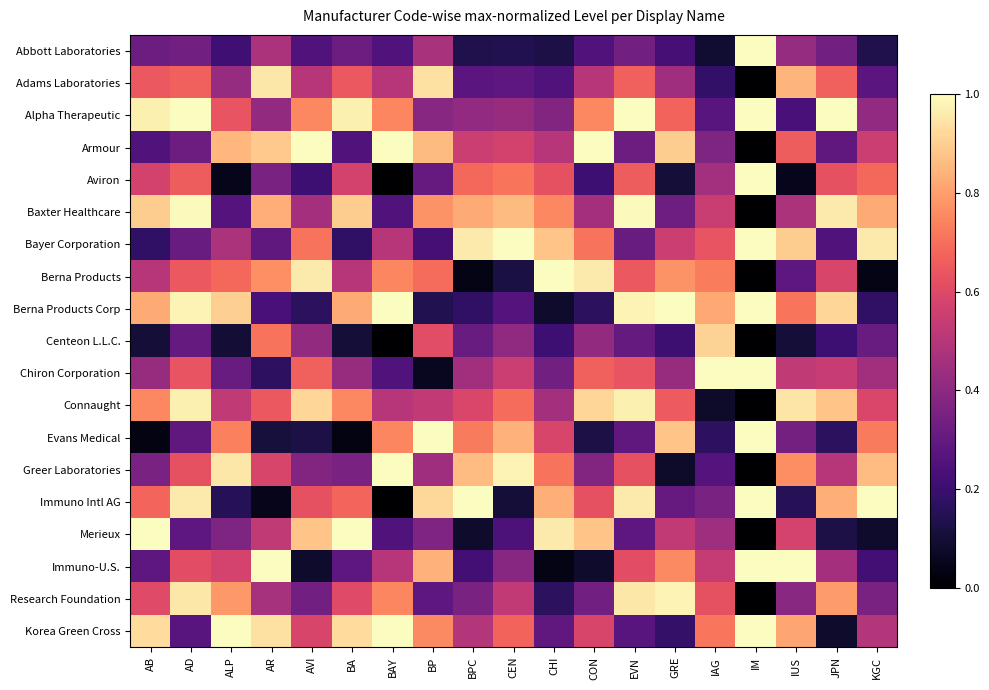

Reading left to right, transcribe all the data shown in this chart.

Abbott Laboratories: AB=0.3	AD=0.3	ALP=0.2	AR=0.5	AVI=0.2	BA=0.3	BAY=0.2	BP=0.5	BPC=0.1	CEN=0.1	CHI=0.1	CON=0.2	EVN=0.3	GRE=0.2	IAG=0.1	IM=1.0	IUS=0.4	JPN=0.3	KGC=0.1
Adams Laboratories: AB=0.6	AD=0.7	ALP=0.4	AR=0.9	AVI=0.5	BA=0.6	BAY=0.5	BP=0.9	BPC=0.3	CEN=0.3	CHI=0.2	CON=0.5	EVN=0.7	GRE=0.4	IAG=0.2	IM=0.0	IUS=0.8	JPN=0.7	KGC=0.3
Alpha Therapeutic: AB=1.0	AD=1.0	ALP=0.6	AR=0.4	AVI=0.8	BA=1.0	BAY=0.7	BP=0.4	BPC=0.4	CEN=0.4	CHI=0.4	CON=0.8	EVN=1.0	GRE=0.7	IAG=0.3	IM=1.0	IUS=0.2	JPN=1.0	KGC=0.4
Armour: AB=0.2	AD=0.3	ALP=0.8	AR=0.9	AVI=1.0	BA=0.2	BAY=1.0	BP=0.9	BPC=0.5	CEN=0.6	CHI=0.5	CON=1.0	EVN=0.3	GRE=0.9	IAG=0.4	IM=0.0	IUS=0.7	JPN=0.3	KGC=0.5
Aviron: AB=0.6	AD=0.7	ALP=0.1	AR=0.4	AVI=0.2	BA=0.6	BAY=0.0	BP=0.3	BPC=0.7	CEN=0.7	CHI=0.6	CON=0.2	EVN=0.7	GRE=0.1	IAG=0.5	IM=1.0	IUS=0.1	JPN=0.6	KGC=0.7
Baxter Healthcare: AB=0.9	AD=1.0	ALP=0.3	AR=0.8	AVI=0.5	BA=0.9	BAY=0.2	BP=0.8	BPC=0.8	CEN=0.9	CHI=0.8	CON=0.5	EVN=1.0	GRE=0.3	IAG=0.5	IM=0.0	IUS=0.5	JPN=1.0	KGC=0.8
Bayer Corporation: AB=0.2	AD=0.3	ALP=0.5	AR=0.3	AVI=0.7	BA=0.2	BAY=0.5	BP=0.2	BPC=1.0	CEN=1.0	CHI=0.9	CON=0.7	EVN=0.3	GRE=0.6	IAG=0.6	IM=1.0	IUS=0.9	JPN=0.2	KGC=1.0
Berna Products: AB=0.5	AD=0.6	ALP=0.7	AR=0.8	AVI=1.0	BA=0.5	BAY=0.7	BP=0.7	BPC=0.0	CEN=0.1	CHI=1.0	CON=1.0	EVN=0.6	GRE=0.8	IAG=0.7	IM=0.0	IUS=0.3	JPN=0.6	KGC=0.0
Berna Products Corp: AB=0.8	AD=1.0	ALP=0.9	AR=0.2	AVI=0.2	BA=0.8	BAY=1.0	BP=0.1	BPC=0.2	CEN=0.3	CHI=0.1	CON=0.2	EVN=1.0	GRE=1.0	IAG=0.8	IM=1.0	IUS=0.7	JPN=0.9	KGC=0.2
Centeon L.L.C.: AB=0.1	AD=0.3	ALP=0.1	AR=0.7	AVI=0.4	BA=0.1	BAY=0.0	BP=0.6	BPC=0.3	CEN=0.4	CHI=0.2	CON=0.4	EVN=0.3	GRE=0.2	IAG=0.9	IM=0.0	IUS=0.1	JPN=0.2	KGC=0.3
Chiron Corporation: AB=0.4	AD=0.6	ALP=0.3	AR=0.2	AVI=0.7	BA=0.4	BAY=0.2	BP=0.1	BPC=0.5	CEN=0.6	CHI=0.3	CON=0.7	EVN=0.6	GRE=0.4	IAG=1.0	IM=1.0	IUS=0.5	JPN=0.5	KGC=0.5
Connaught: AB=0.8	AD=1.0	ALP=0.5	AR=0.6	AVI=0.9	BA=0.8	BAY=0.5	BP=0.5	BPC=0.6	CEN=0.7	CHI=0.5	CON=0.9	EVN=1.0	GRE=0.7	IAG=0.1	IM=0.0	IUS=0.9	JPN=0.9	KGC=0.6
Evans Medical: AB=0.0	AD=0.3	ALP=0.7	AR=0.1	AVI=0.1	BA=0.0	BAY=0.7	BP=1.0	BPC=0.7	CEN=0.8	CHI=0.6	CON=0.1	EVN=0.3	GRE=0.9	IAG=0.2	IM=1.0	IUS=0.3	JPN=0.2	KGC=0.7
Greer Laboratories: AB=0.4	AD=0.6	ALP=0.9	AR=0.6	AVI=0.4	BA=0.4	BAY=1.0	BP=0.4	BPC=0.9	CEN=1.0	CHI=0.7	CON=0.4	EVN=0.6	GRE=0.1	IAG=0.3	IM=0.0	IUS=0.8	JPN=0.5	KGC=0.9
Immuno Intl AG: AB=0.7	AD=1.0	ALP=0.2	AR=0.1	AVI=0.6	BA=0.7	BAY=0.0	BP=0.9	BPC=1.0	CEN=0.1	CHI=0.8	CON=0.6	EVN=1.0	GRE=0.3	IAG=0.4	IM=1.0	IUS=0.2	JPN=0.8	KGC=1.0
Merieux: AB=1.0	AD=0.3	ALP=0.4	AR=0.5	AVI=0.9	BA=1.0	BAY=0.2	BP=0.4	BPC=0.1	CEN=0.2	CHI=1.0	CON=0.9	EVN=0.3	GRE=0.5	IAG=0.4	IM=0.0	IUS=0.6	JPN=0.1	KGC=0.1
Immuno-U.S.: AB=0.3	AD=0.6	ALP=0.6	AR=1.0	AVI=0.1	BA=0.3	BAY=0.5	BP=0.8	BPC=0.2	CEN=0.4	CHI=0.0	CON=0.1	EVN=0.6	GRE=0.8	IAG=0.5	IM=1.0	IUS=1.0	JPN=0.5	KGC=0.2
Research Foundation: AB=0.6	AD=0.9	ALP=0.8	AR=0.5	AVI=0.3	BA=0.6	BAY=0.7	BP=0.3	BPC=0.4	CEN=0.5	CHI=0.2	CON=0.3	EVN=0.9	GRE=1.0	IAG=0.6	IM=0.0	IUS=0.4	JPN=0.8	KGC=0.4
Korea Green Cross: AB=0.9	AD=0.3	ALP=1.0	AR=0.9	AVI=0.6	BA=0.9	BAY=1.0	BP=0.8	BPC=0.5	CEN=0.7	CHI=0.3	CON=0.6	EVN=0.3	GRE=0.2	IAG=0.7	IM=1.0	IUS=0.8	JPN=0.1	KGC=0.5